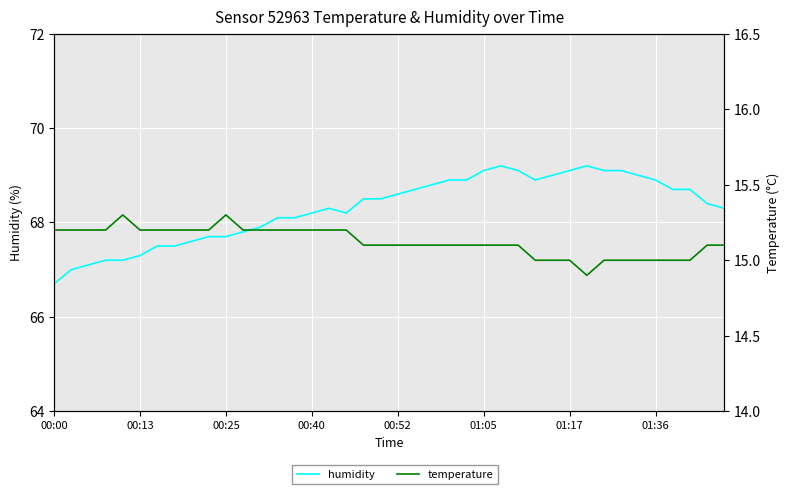

Count the temperature values in the range 15 to 16.

39